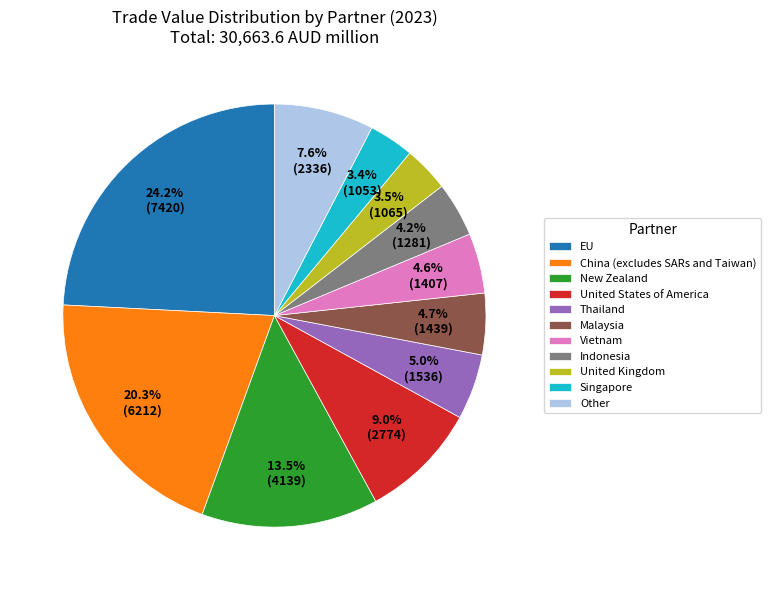

How much of the chart is everything except Singapore?

96.6%